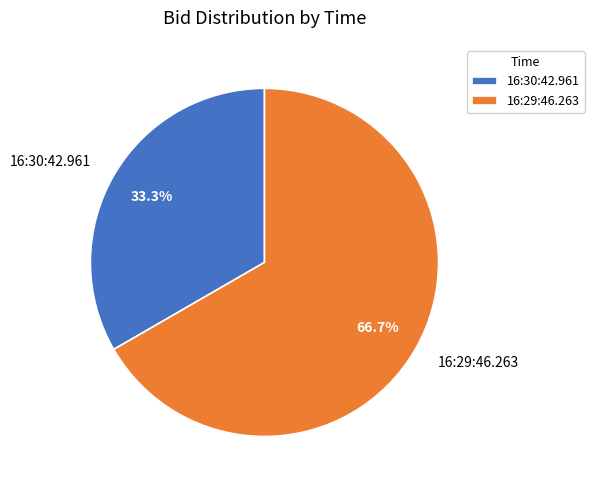

Count the number of slices in the pie.

2